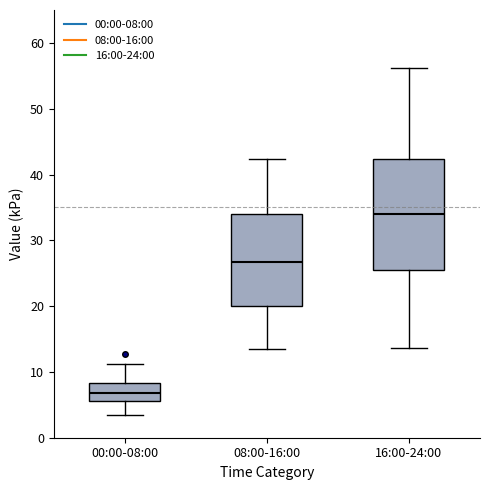

Reading left to right, read every box against the y-axis: the position of its median line, the range the box covers, and the ends of its whiskers. The values are not printed on the chart, so give them approximately, as read against the axis.

00:00-08:00: median 7, box 6 to 8, whiskers 3 to 11
08:00-16:00: median 27, box 20 to 34, whiskers 14 to 42
16:00-24:00: median 34, box 26 to 42, whiskers 14 to 56